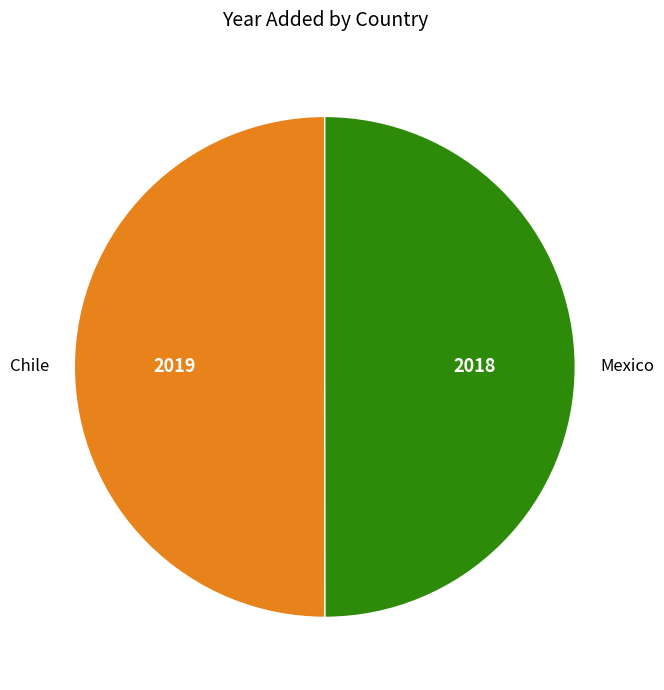

Is it true that Mexico is 50% of the pie?

True